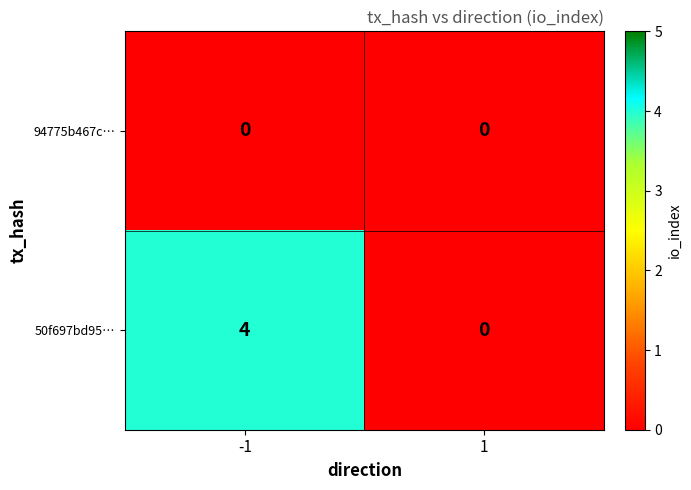

How many values in the 50f697bd95… series are below 4?

1